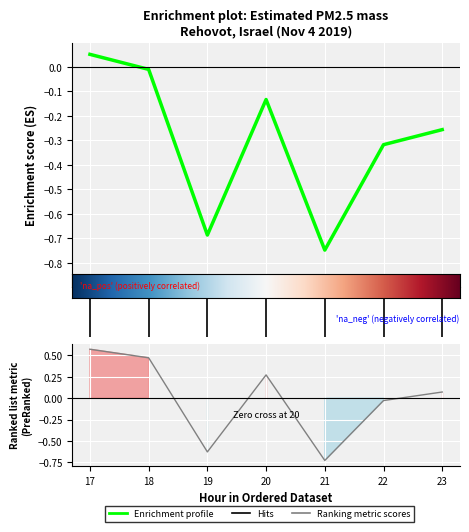

What is the value of the 1st point from the left?

0.1